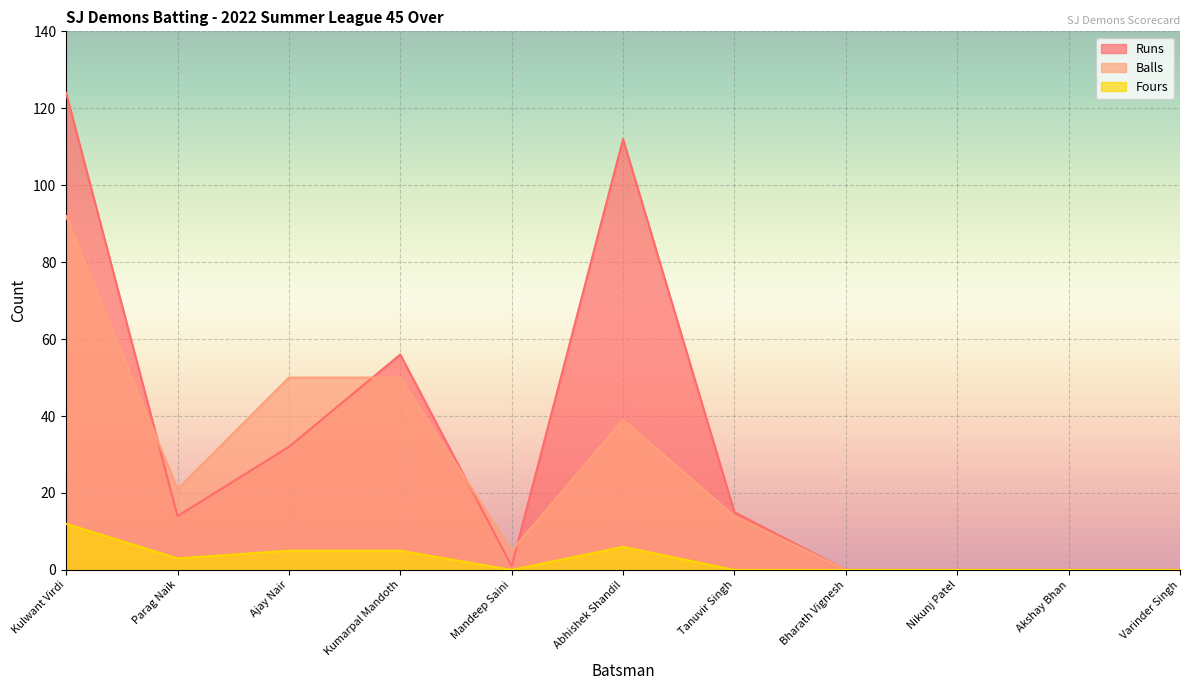

List the series in order of their peak value, lowest first.

Fours, Balls, Runs